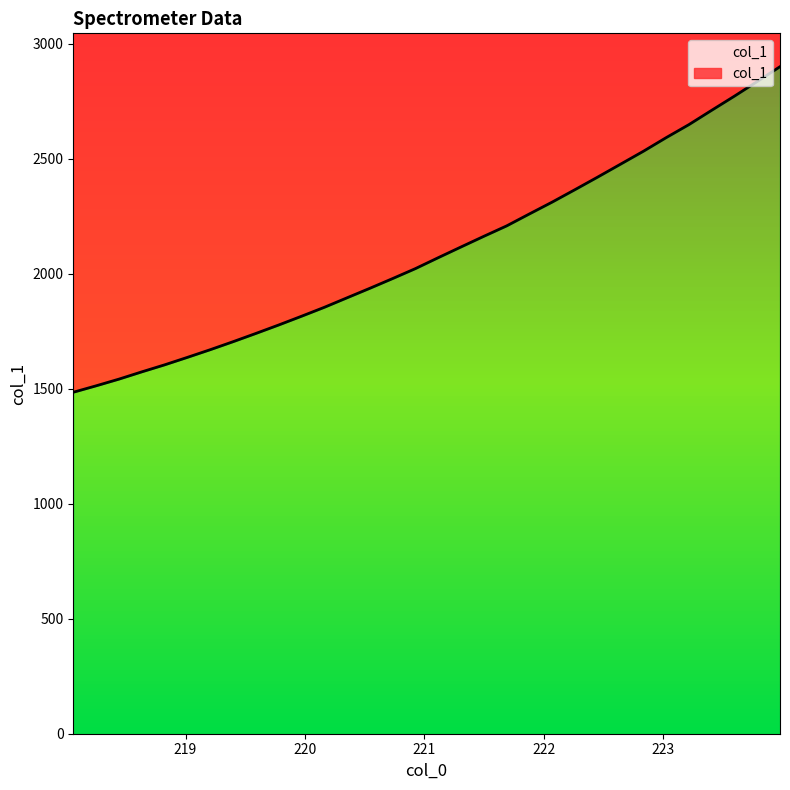

What is the minimum value shown in the chart?

1484.4